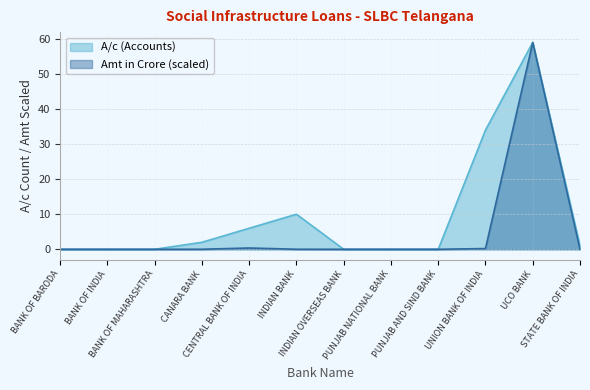

Between INDIAN BANK and CANARA BANK, which is larger?

INDIAN BANK